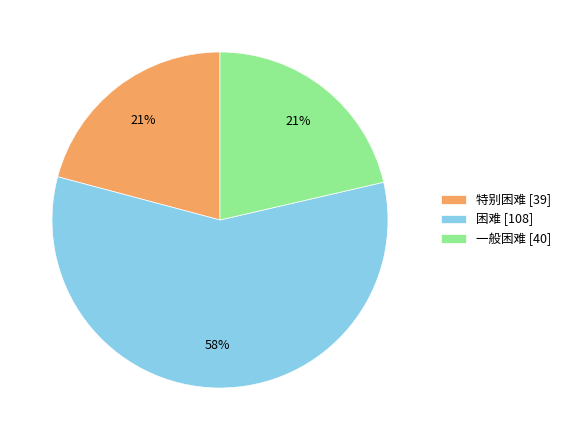

The 困难 slice represents 45% of the pie. True or false?

False